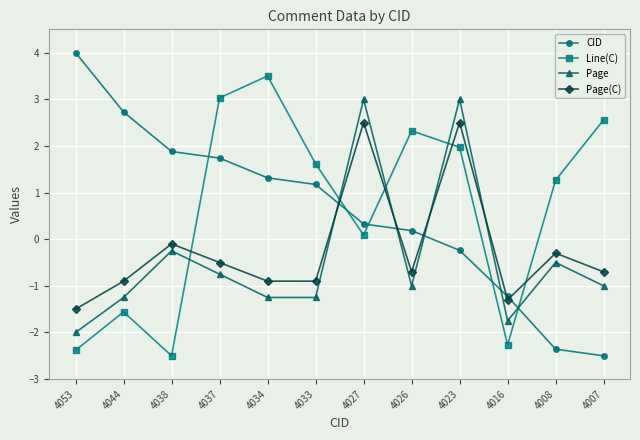

Does the chart display data point markers on the line(s)?

Yes